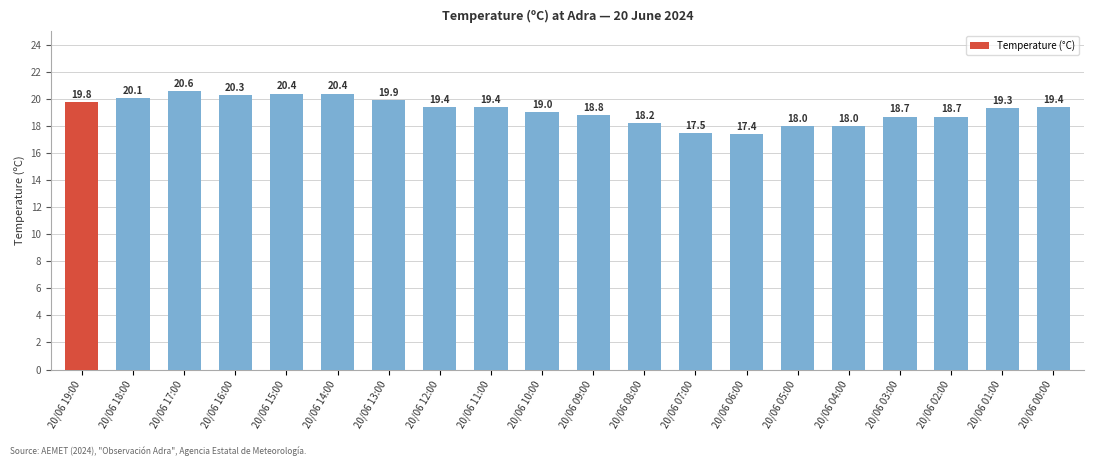

What position from the right is 20/06 14:00?

15